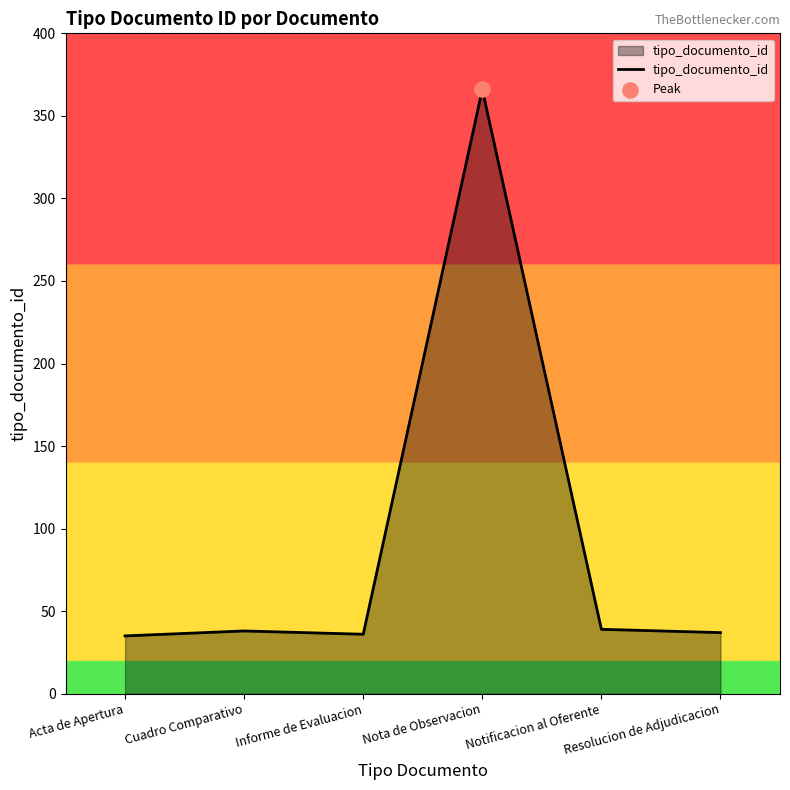

What is the ratio of the value at Notificacion al Oferente to the value at Resolucion de Adjudicacion?

1.1